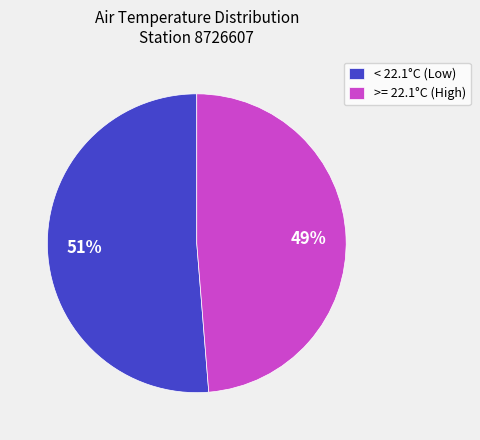

To the nearest percent, what is the average slice percentage?

50%